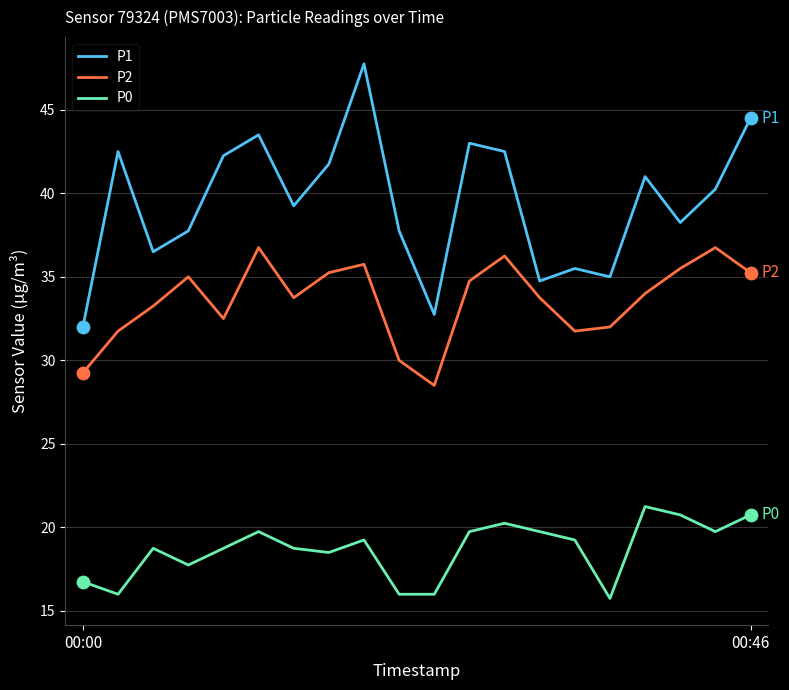

Which series has the largest total across all categories?

P1